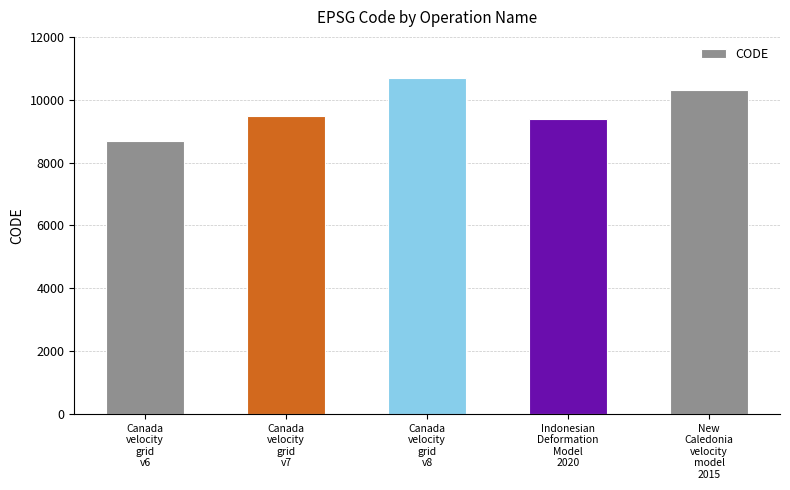

The value at New
Caledonia
velocity
model
2015 is 10323. True or false?

True